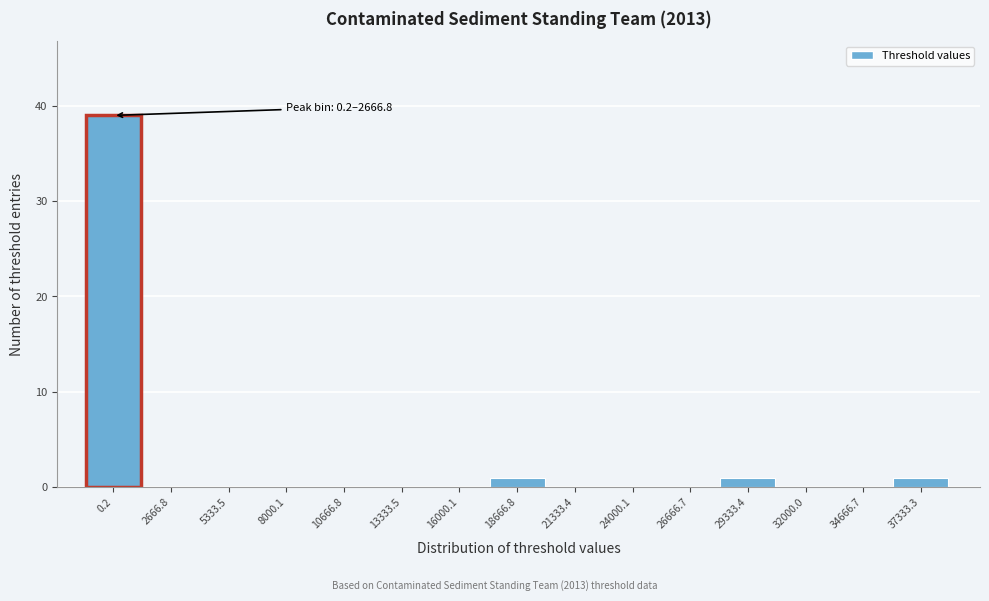

Reading left to right, what are all the values shown in this chart?

0.2=39	2666.8=0	5333.5=0	8000.1=0	10666.8=0	13333.5=0	16000.1=0	18666.8=1	21333.4=0	24000.1=0	26666.7=0	29333.4=1	32000.0=0	34666.7=0	37333.3=1